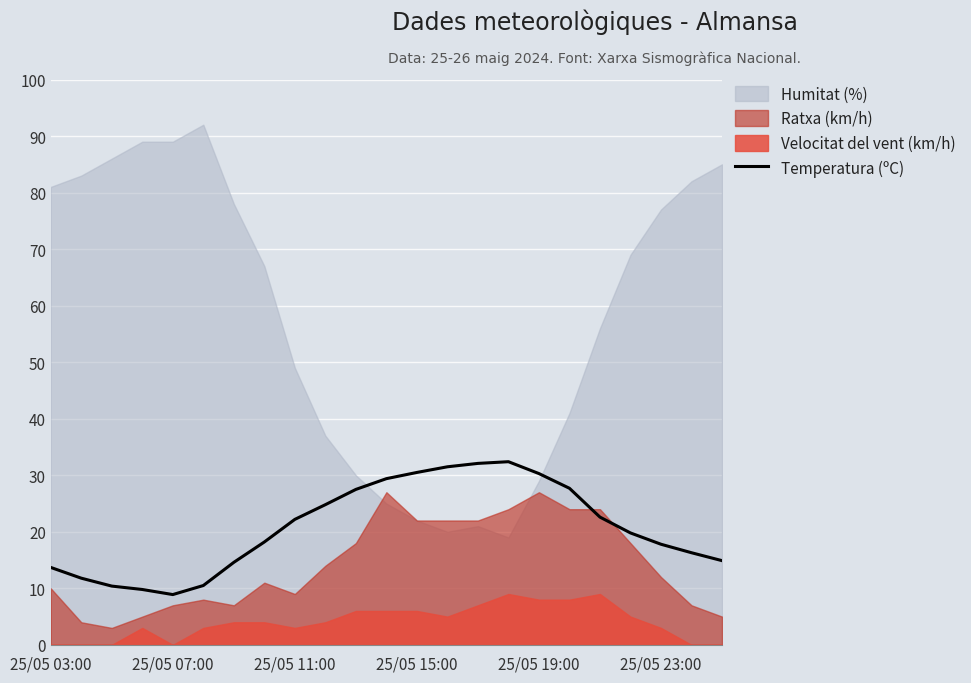

What is the highest value of the Temperatura (ºC) series?

32.4